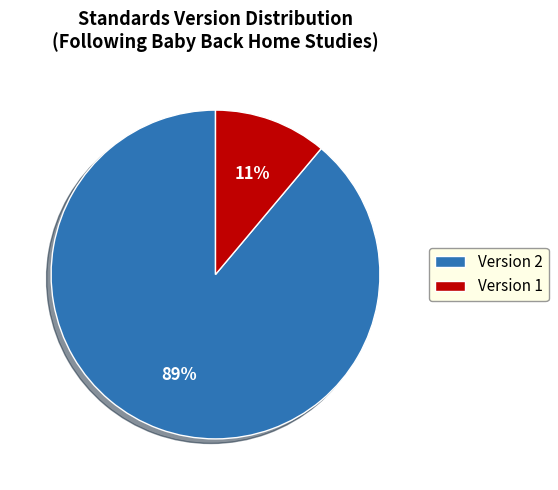

Does Version 1 represent more than half of the total?

No